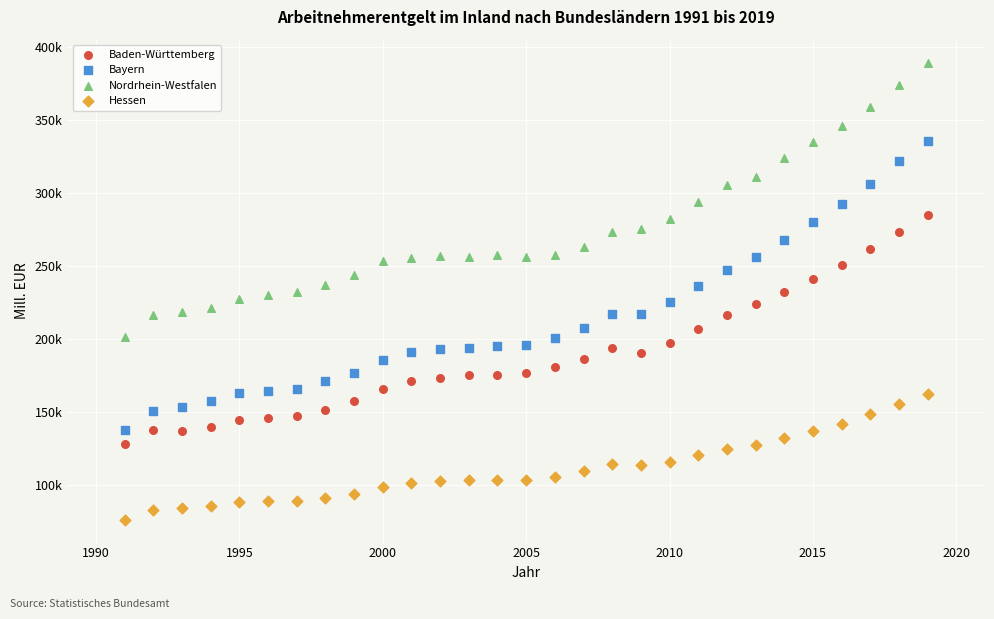

Which series contains the lowest Y value?

Hessen